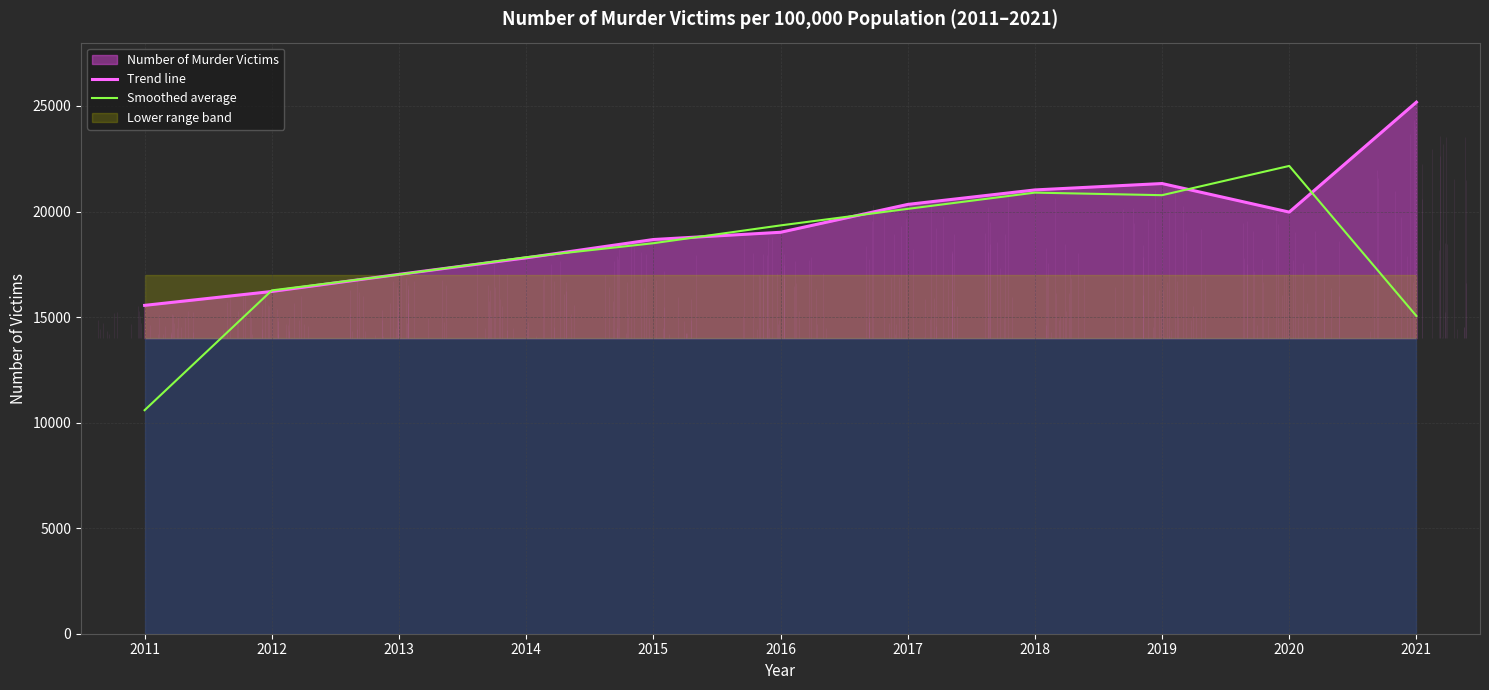

Is the value of Smoothed average at 2021 greater than the value of Trend line at 2014?

No